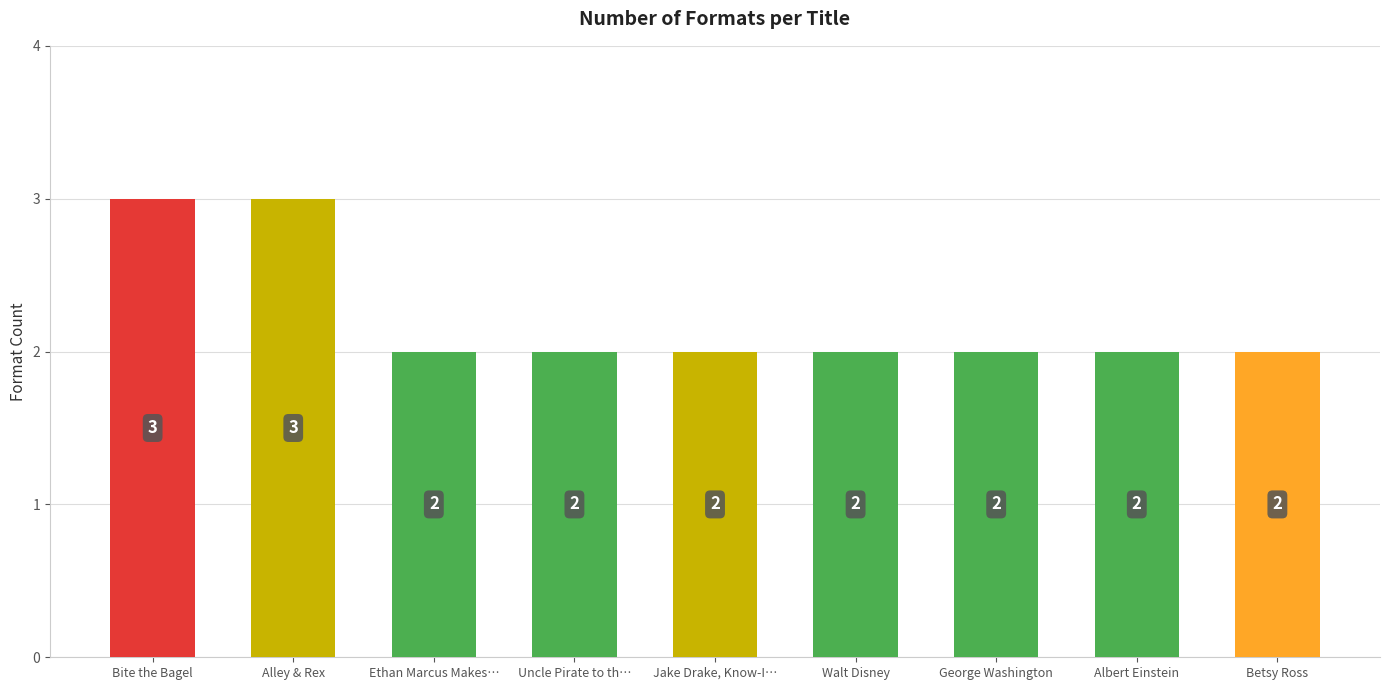

What is the maximum value shown in the chart?

3